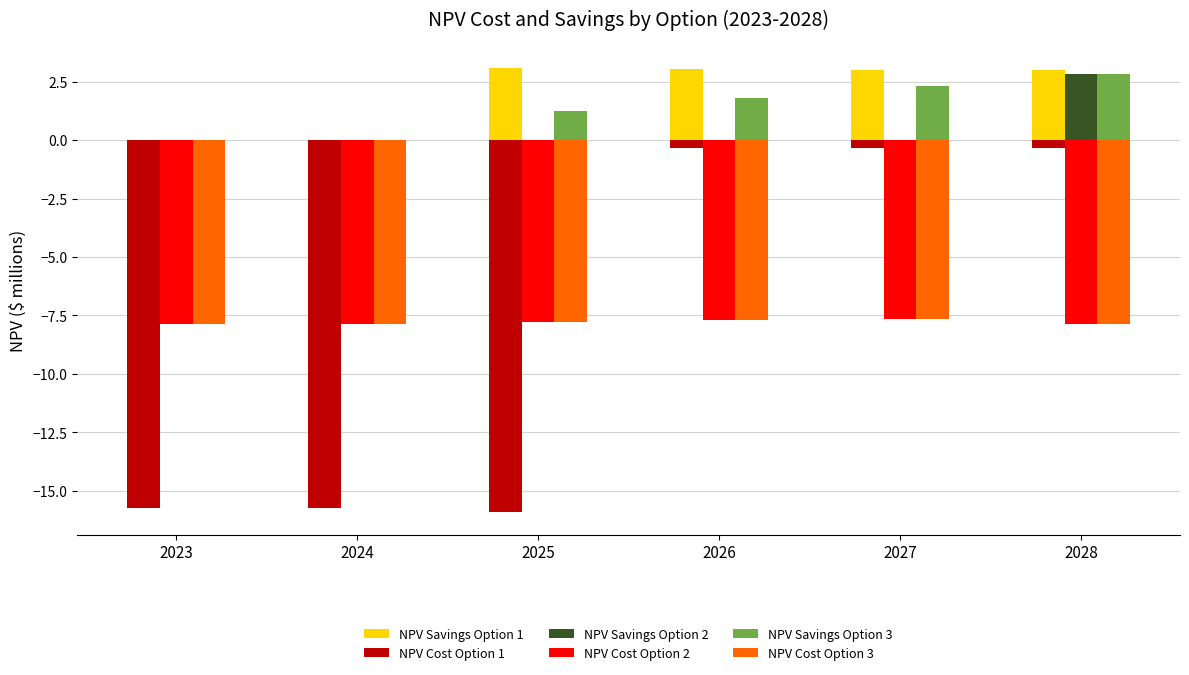

What is the average value of the NPV Savings Option 1 series?

2.0